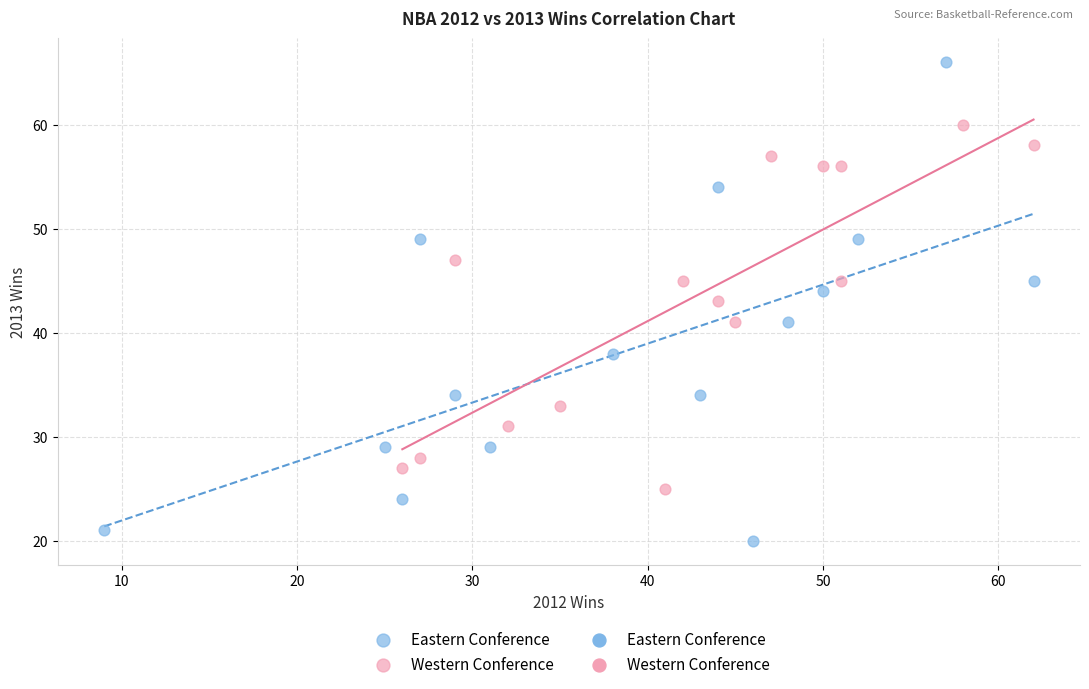

Which series contains the lowest Y value?

Eastern Conference